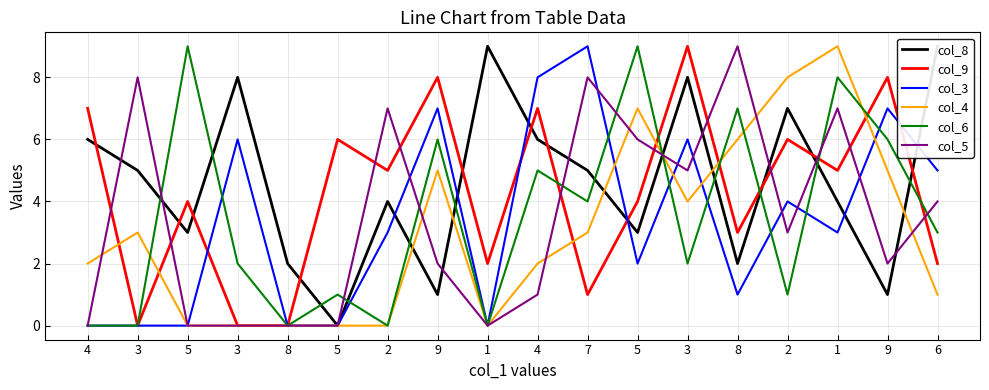

Reading left to right, what are all the values shown in this chart?

col_8: 6	5	3	8	2	0	4	1	9	6	5	3	8	2	7	4	1	9
col_9: 7	0	4	0	0	6	5	8	2	7	1	4	9	3	6	5	8	2
col_3: 0	0	0	6	0	0	3	7	0	8	9	2	6	1	4	3	7	5
col_4: 2	3	0	0	0	0	0	5	0	2	3	7	4	6	8	9	5	1
col_6: 0	0	9	2	0	1	0	6	0	5	4	9	2	7	1	8	6	3
col_5: 0	8	0	0	0	0	7	2	0	1	8	6	5	9	3	7	2	4